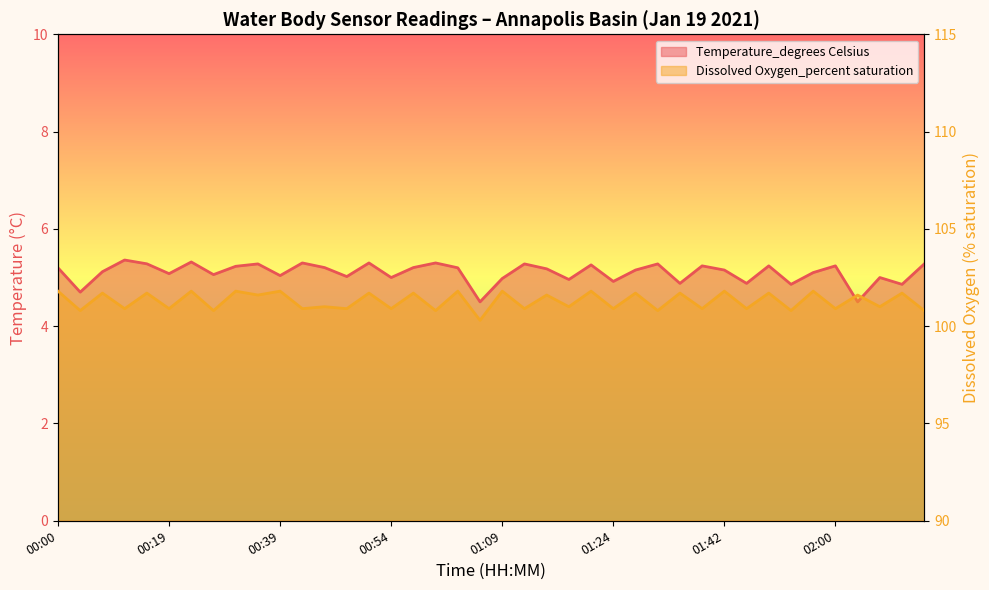

At which label is Dissolved Oxygen_percent saturation closest to 101?

00:42